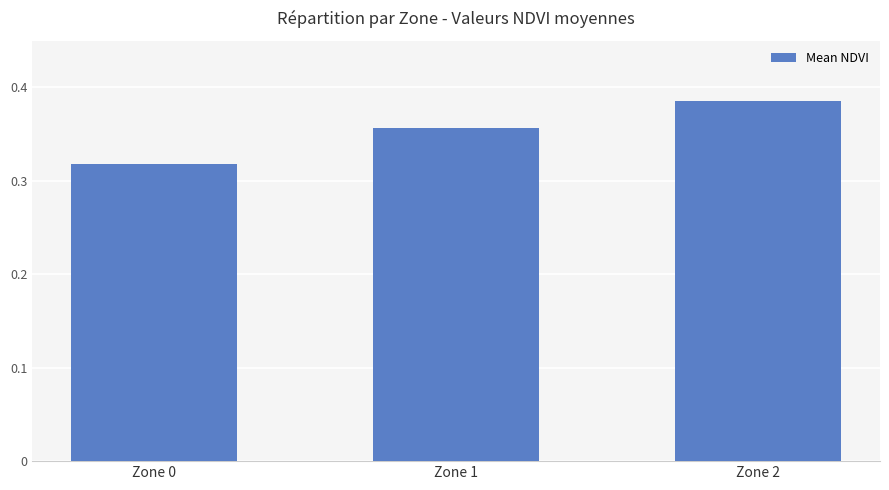

How many categories are shown in the chart?

3